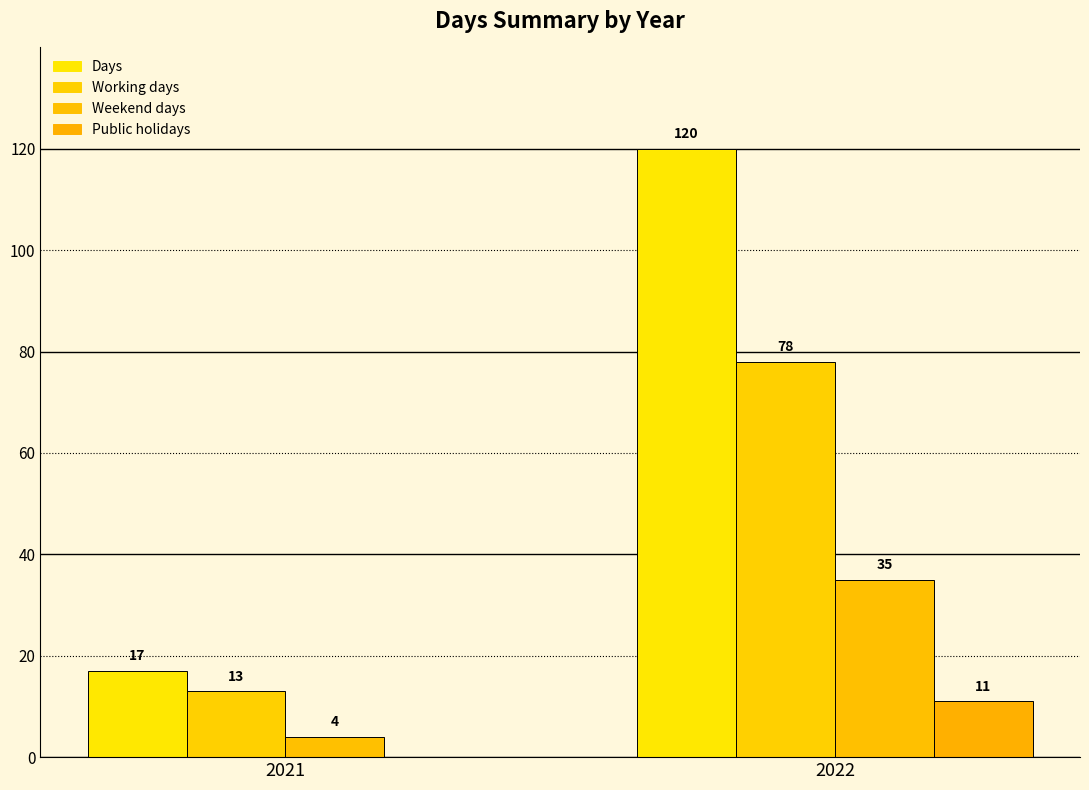

How many series are shown in this chart?

4